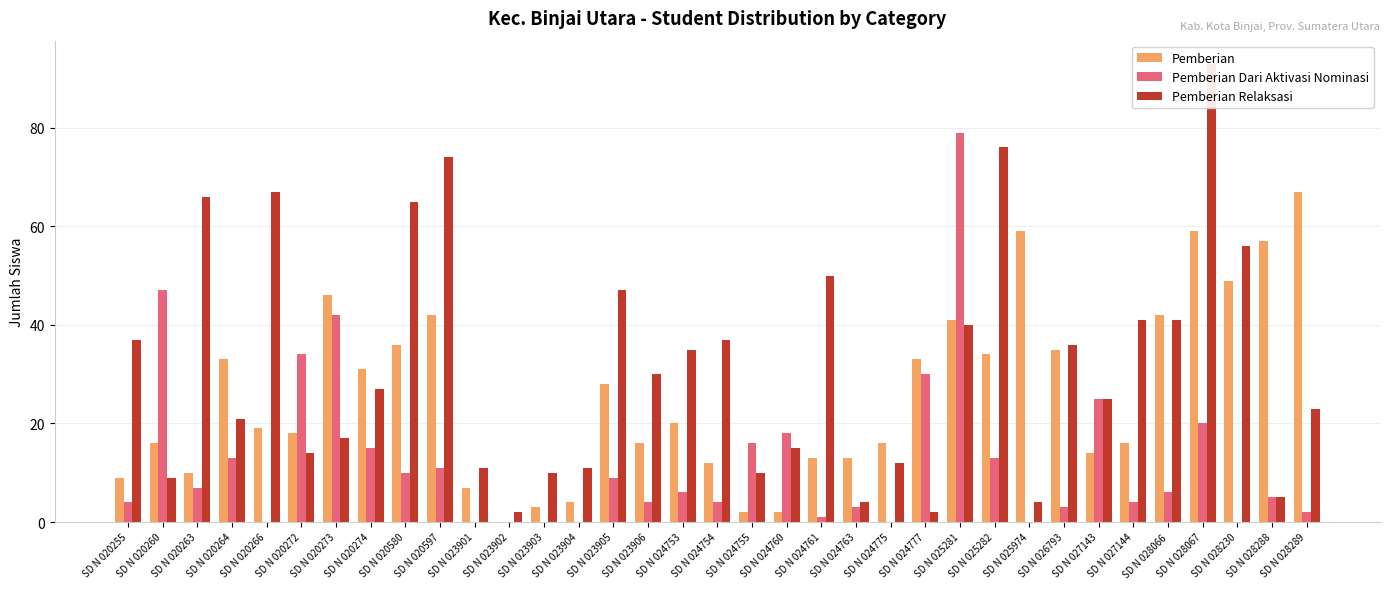

Reading left to right, extract all data points from this chart.

Pemberian: 9	16	10	33	19	18	46	31	36	42	7	0	3	4	28	16	20	12	2	2	13	13	16	33	41	34	59	35	14	16	42	59	49	57	67
Pemberian Dari Aktivasi Nominasi: 4	47	7	13	0	34	42	15	10	11	0	0	0	0	9	4	6	4	16	18	1	3	0	30	79	13	0	3	25	4	6	20	0	5	2
Pemberian Relaksasi: 37	9	66	21	67	14	17	27	65	74	11	2	10	11	47	30	35	37	10	15	50	4	12	2	40	76	4	36	25	41	41	93	56	5	23